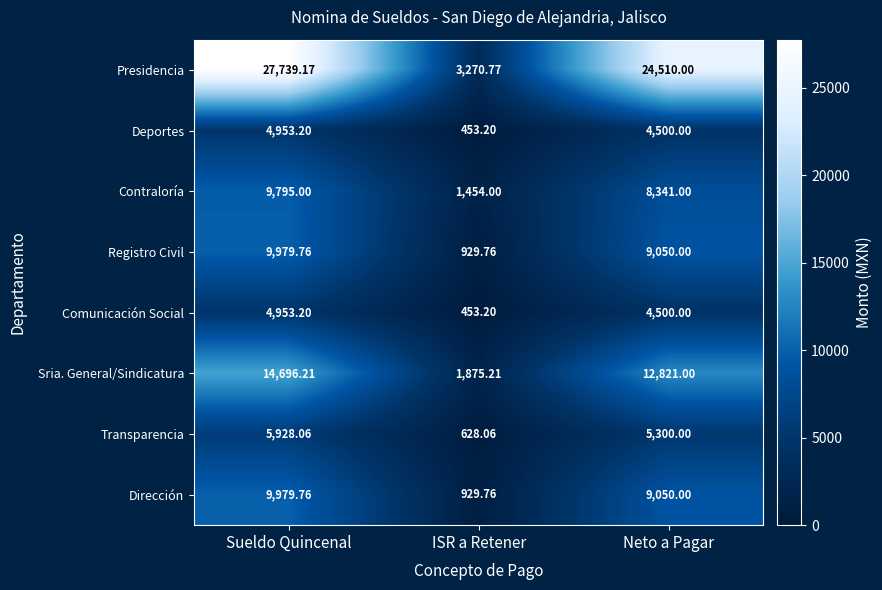

Is the value of Presidencia at Neto a Pagar greater than the value of Dirección at Sueldo Quincenal?

Yes